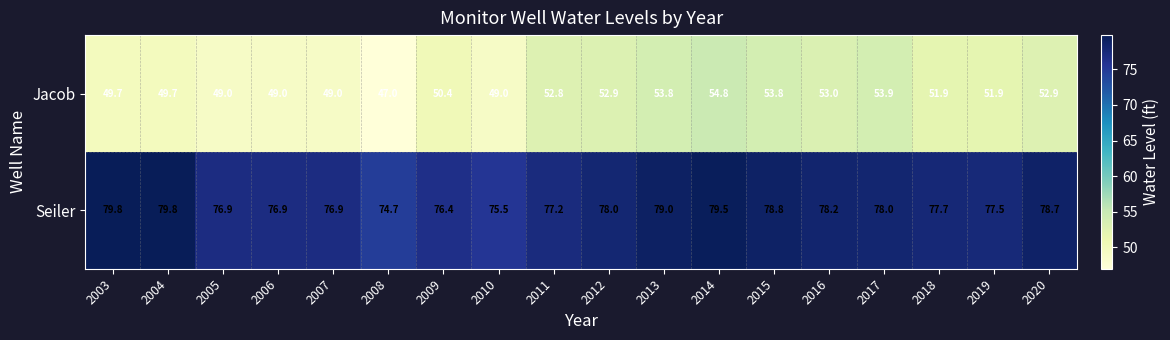

Where does the Jacob series first go above 51?

2011